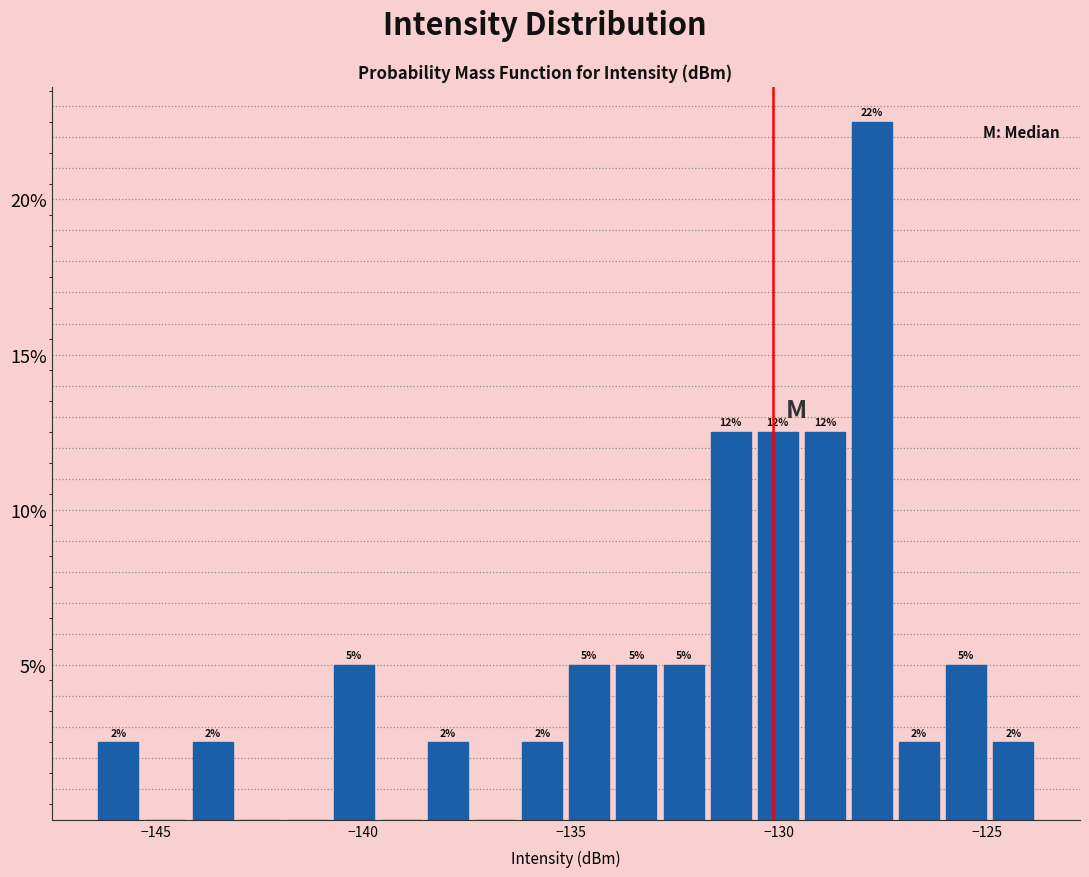

Around what value on the x-axis is the tallest bar? Give the approximate position of its centre, as read against the axis.

-128.0